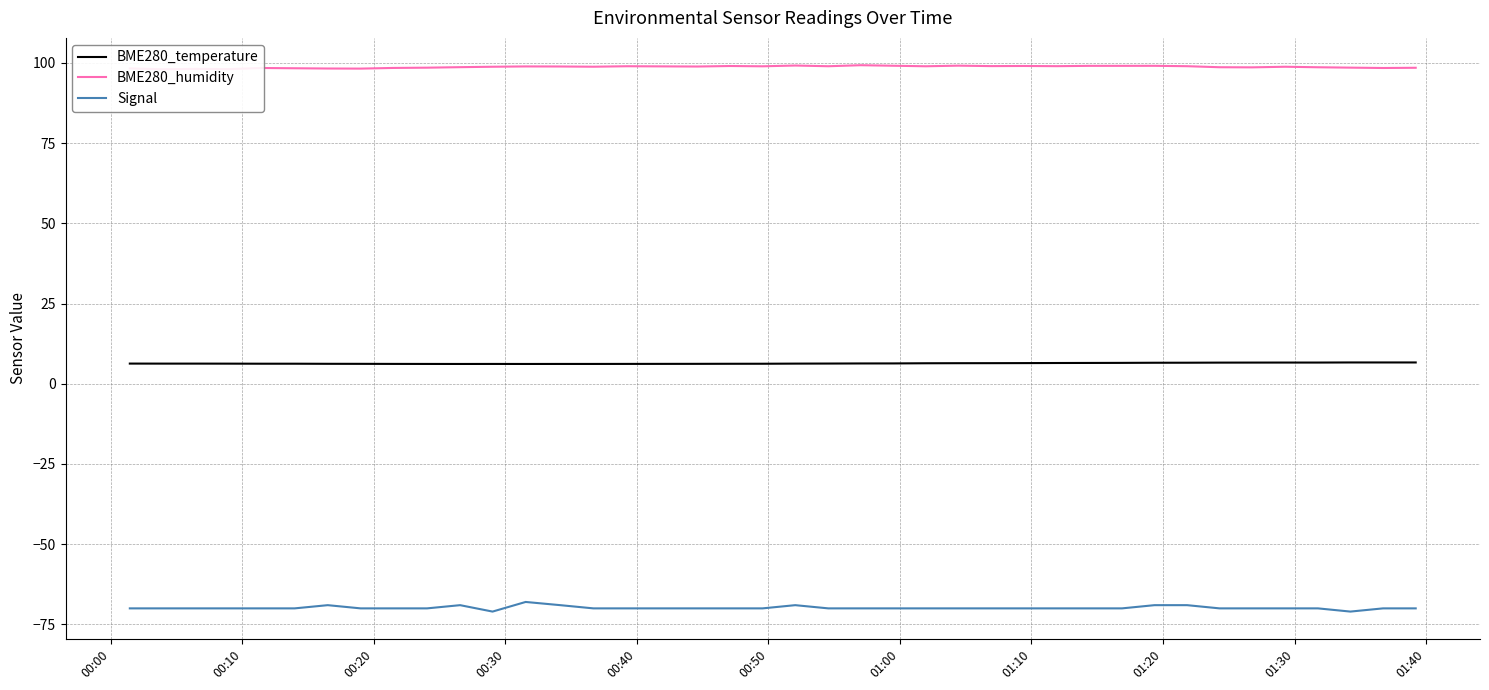

In Signal, how many points are higher than both neighbors (excluding endpoints)?

4